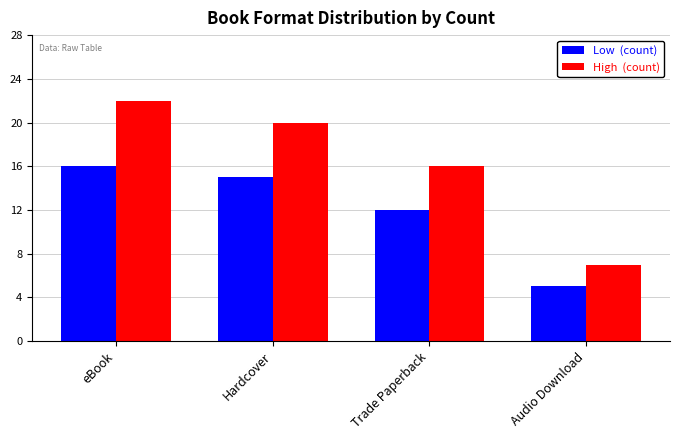

What is the difference between the highest and lowest values at Hardcover?

5